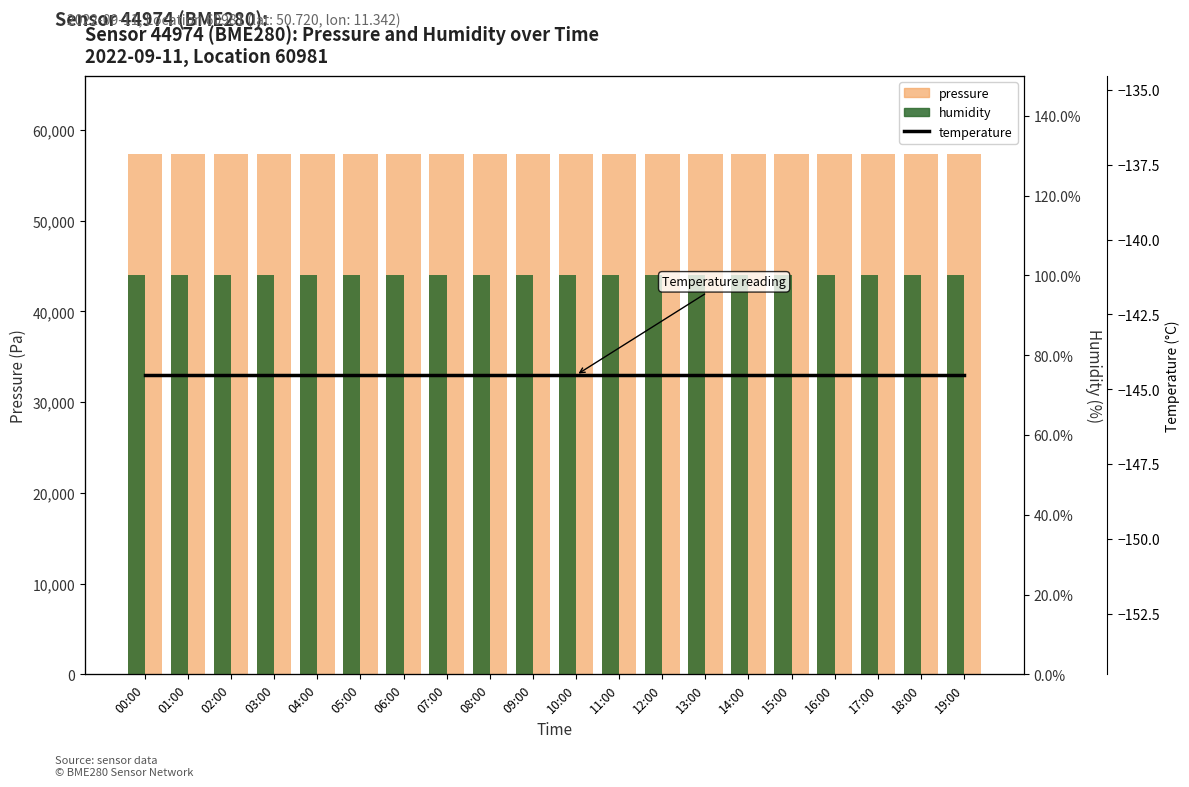

What is the average value of the pressure series?

57367.5